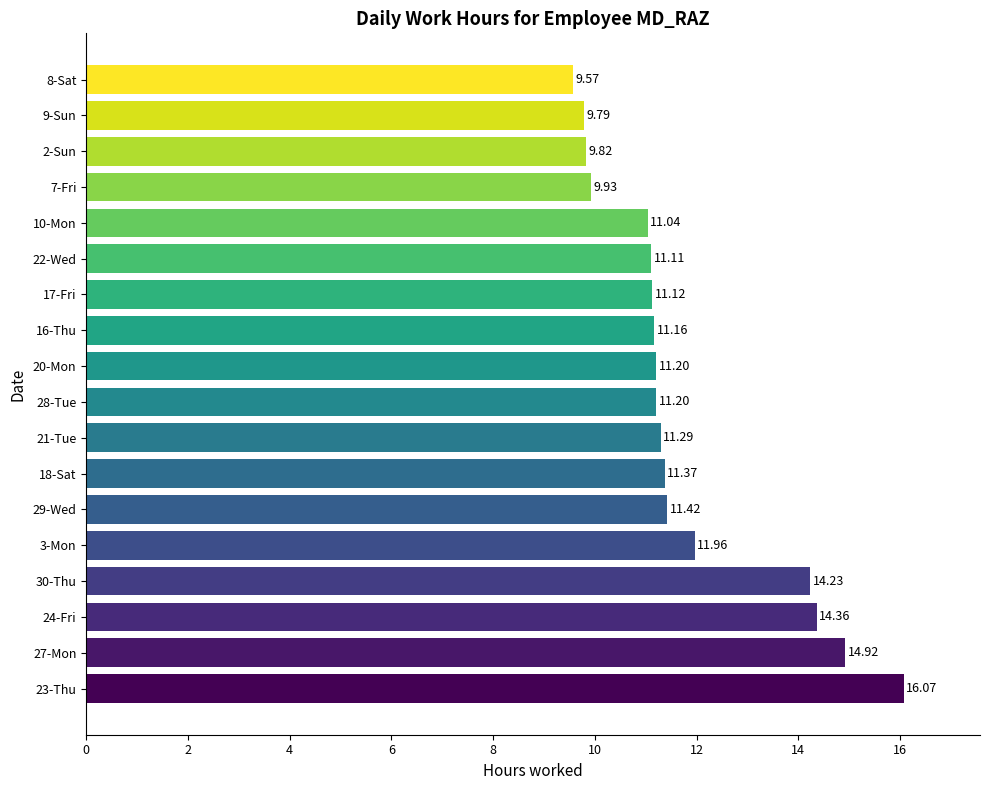

Approximately how many times larger is the value at 9-Sun compared to 28-Tue?

0.9